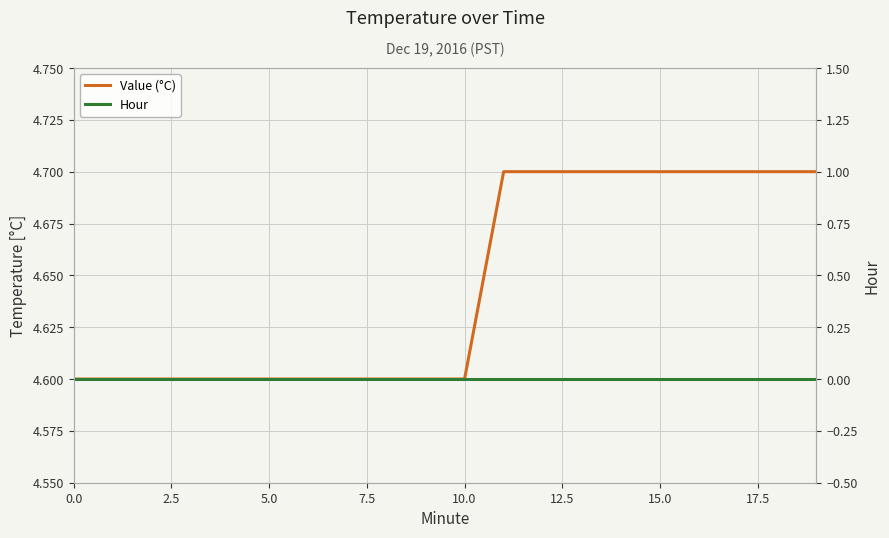

What is the spread (max minus min) of values at 13?

4.7